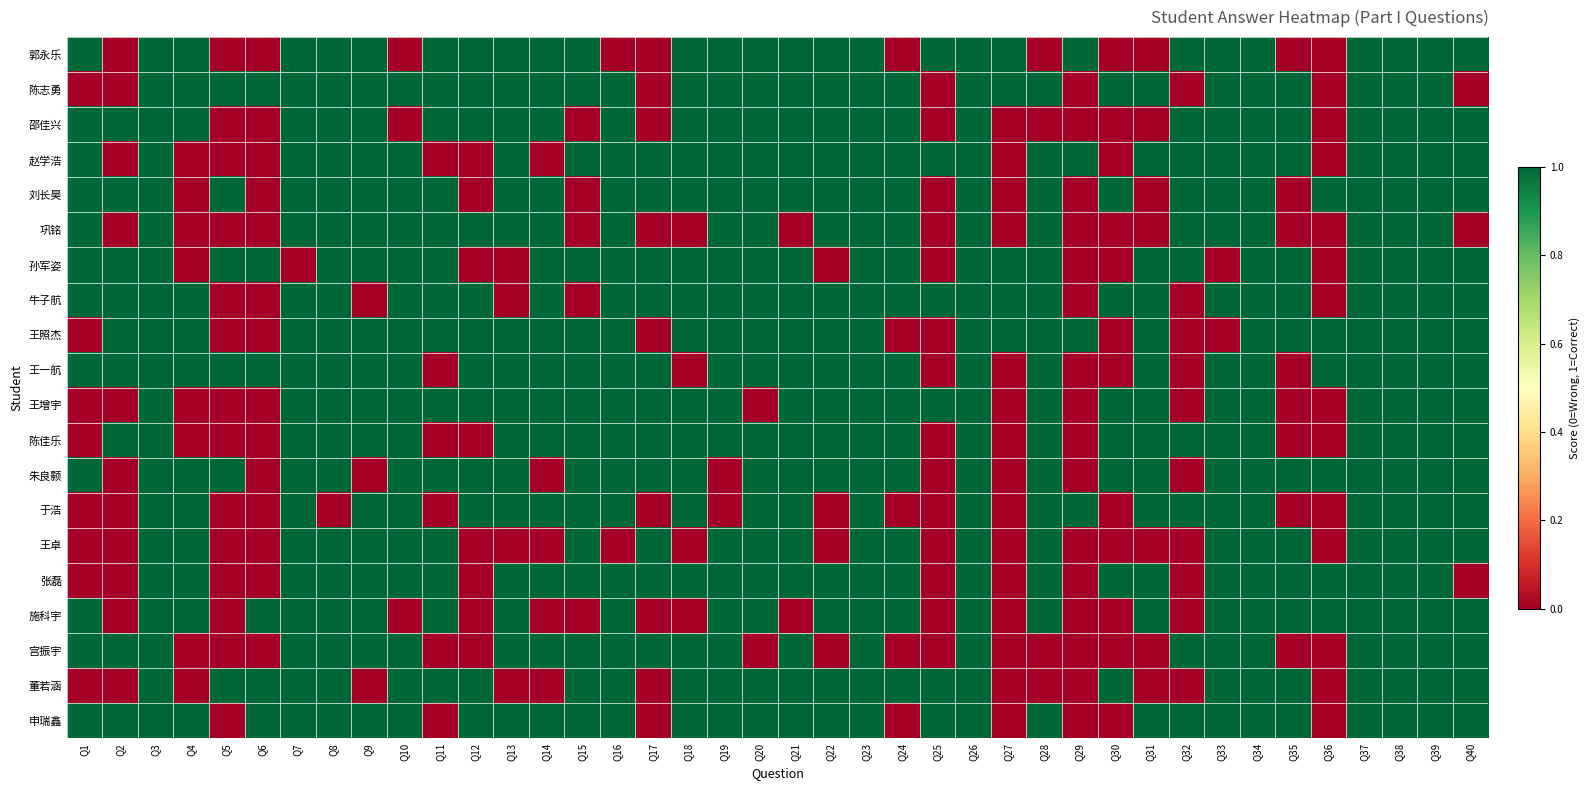

Count the number of categories in the chart.

40